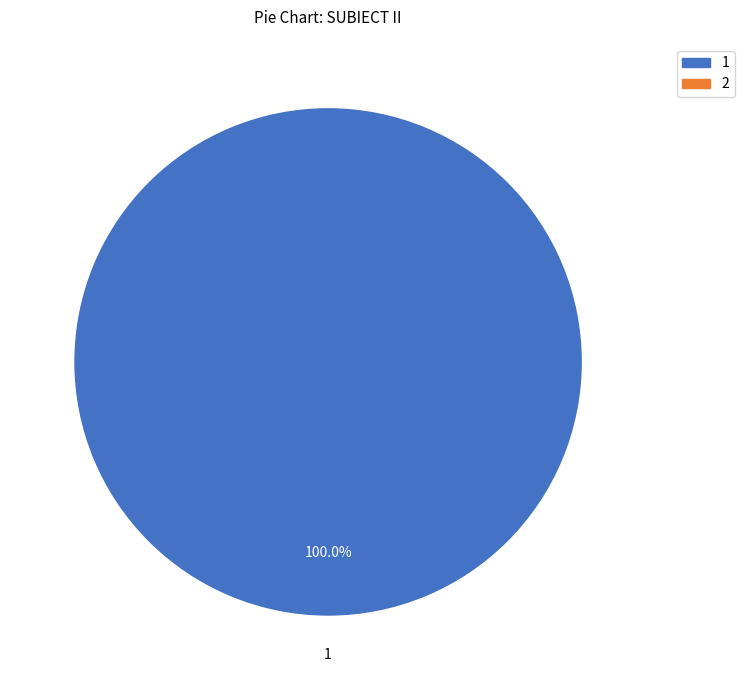

Does any single category account for the majority?

Yes